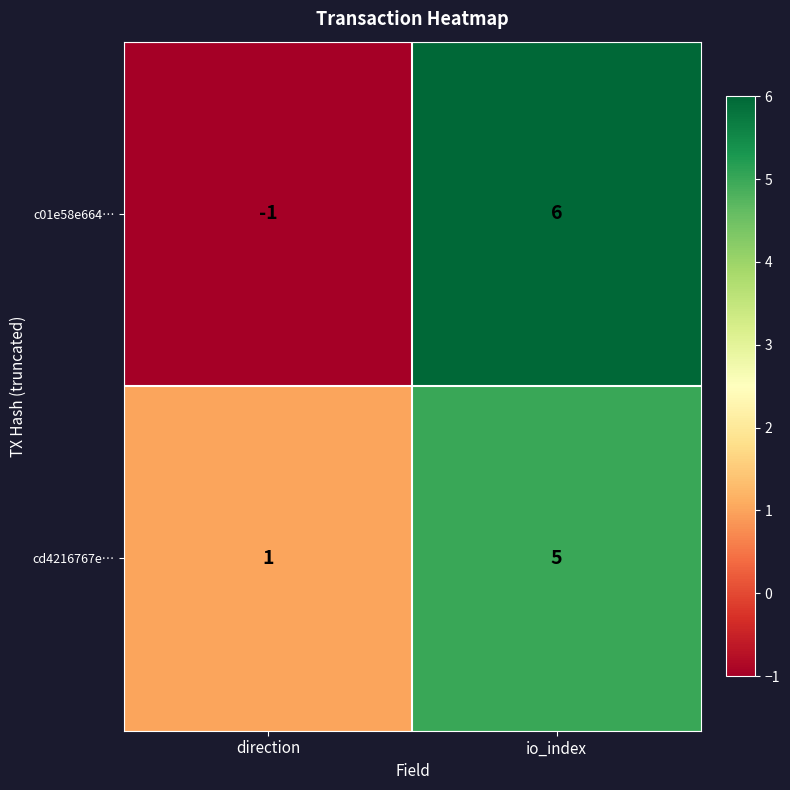

True or false: c01e58e664… has a value of -1 at direction.

True